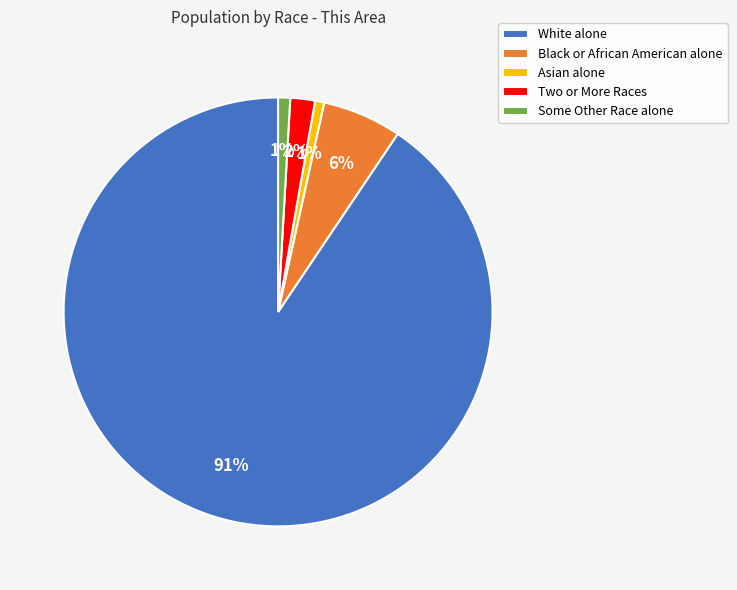

What is the largest slice in the pie chart?

White alone